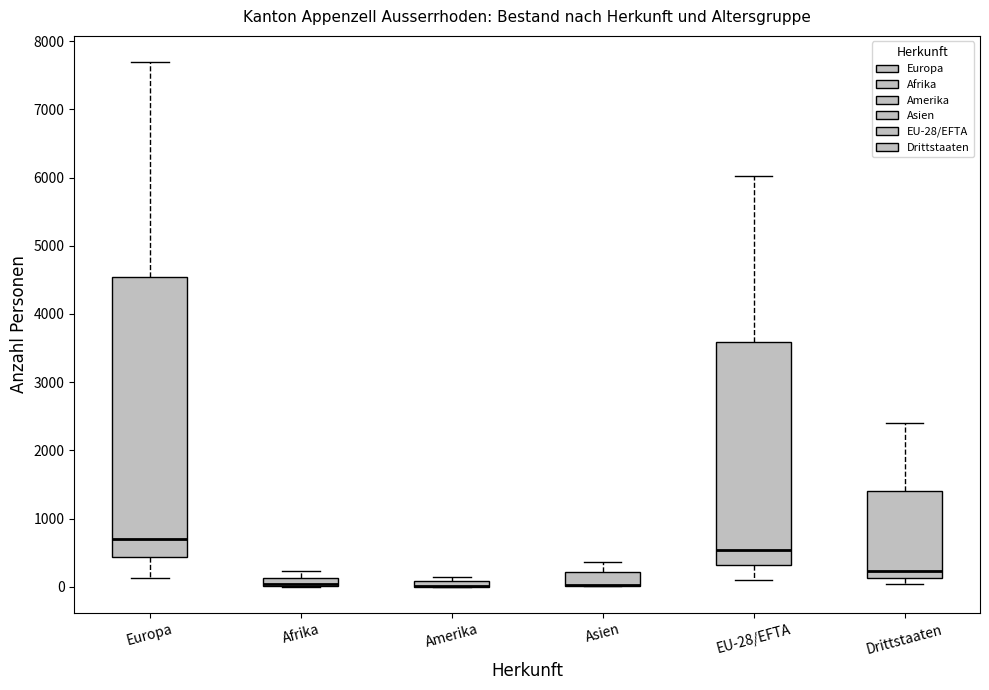

Where does the upper whisker of the box for Europa end on the y-axis? The values are not printed on the chart, so give them approximately, as read against the axis.

7700